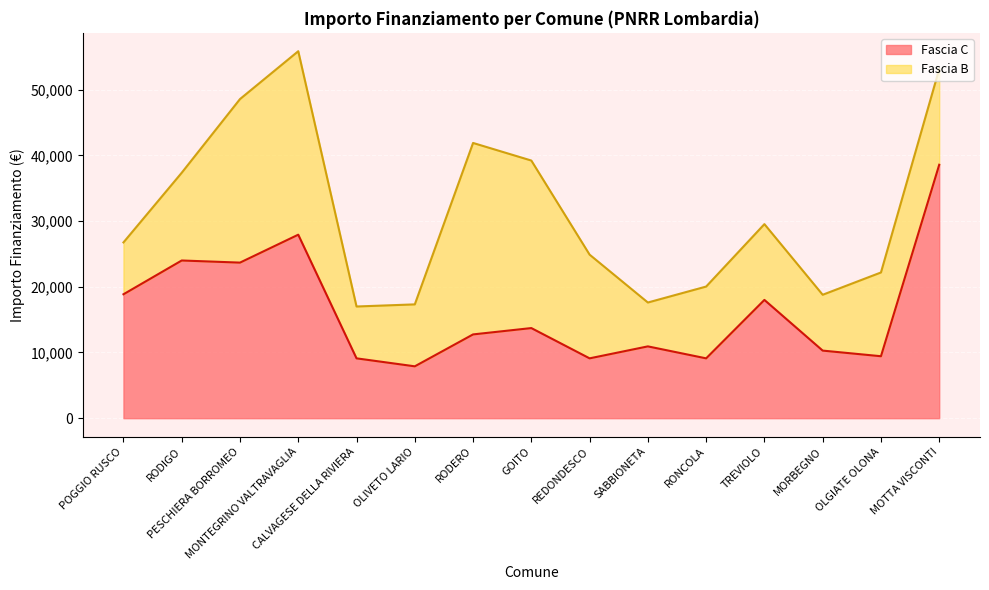

Which has a higher value, MONTEGRINO VALTRAVAGLIA or REDONDESCO?

MONTEGRINO VALTRAVAGLIA